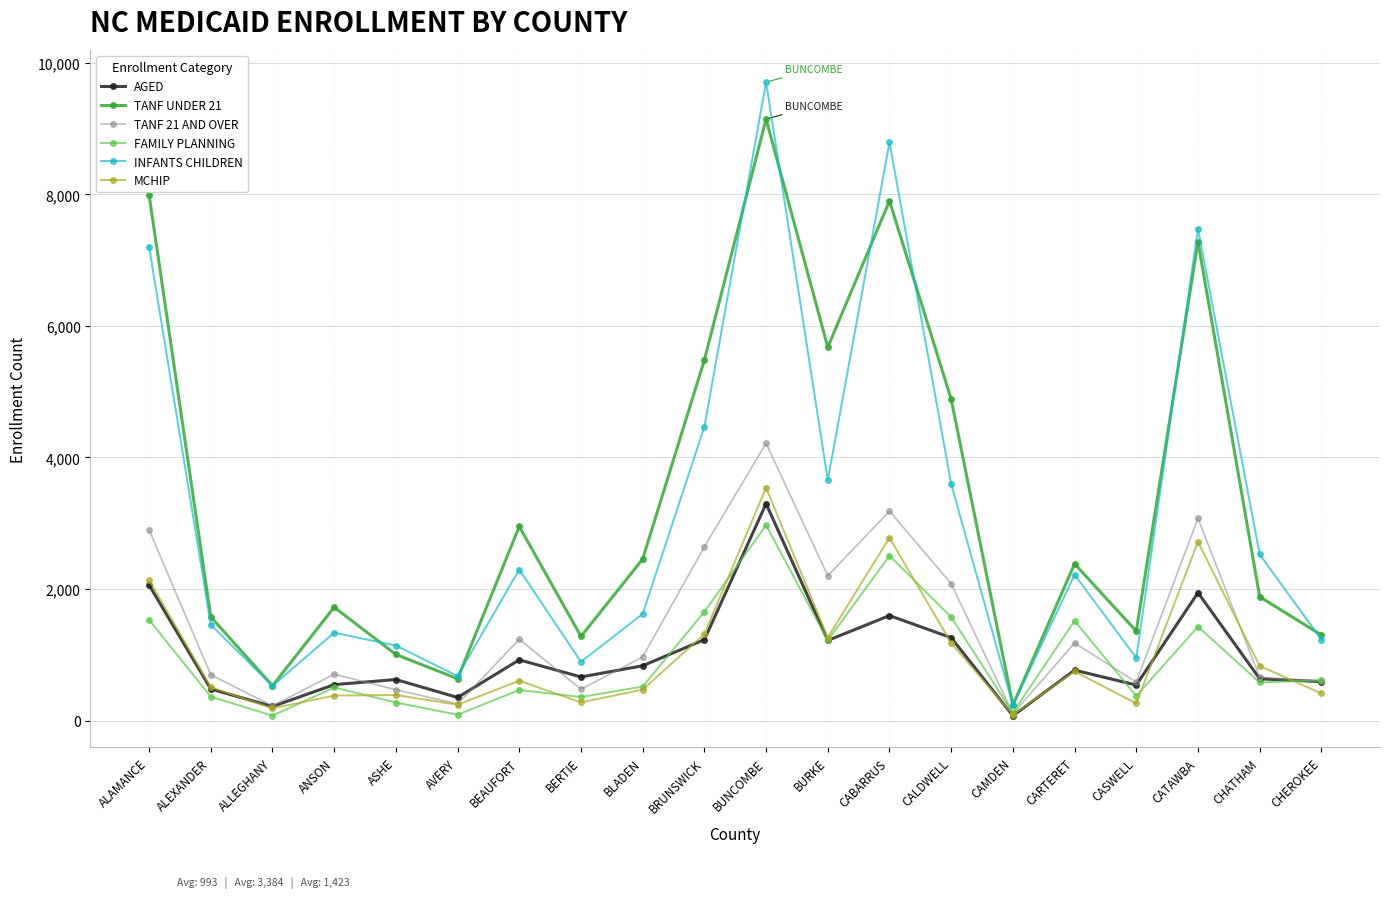

What are all the series names shown in the legend?

AGED, TANF UNDER 21, TANF 21 AND OVER, FAMILY PLANNING, INFANTS CHILDREN, MCHIP